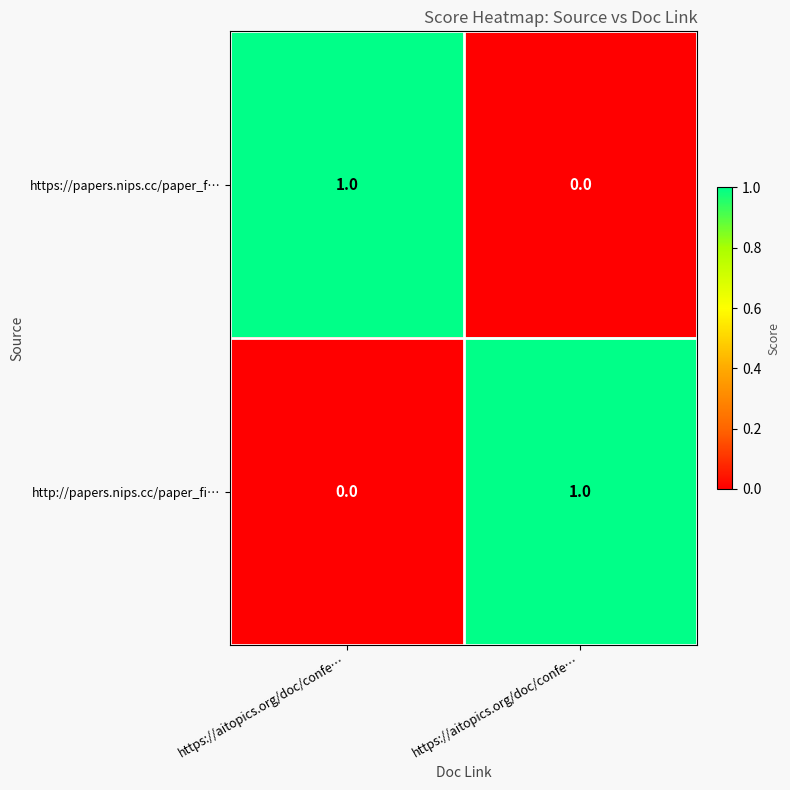

How many values in the http://papers.nips.cc/paper_fi… series are below 1?

1